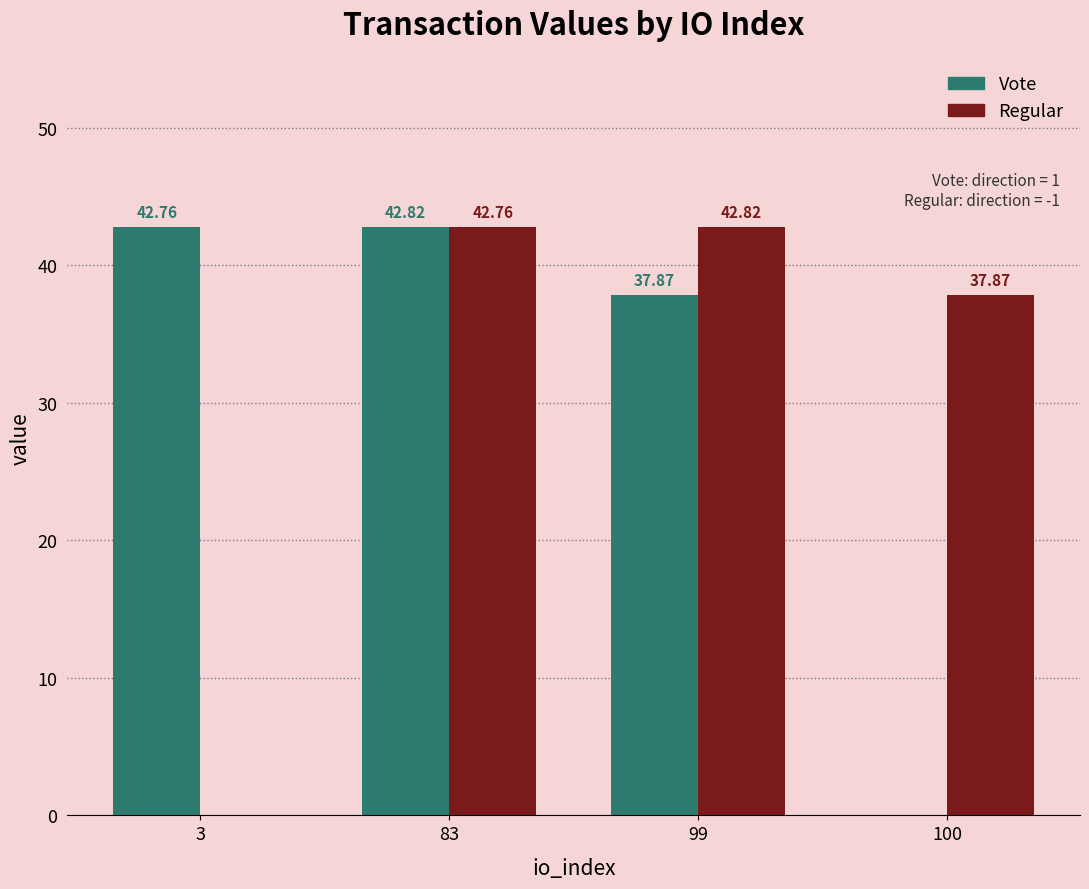

How many groups of bars are there?

4